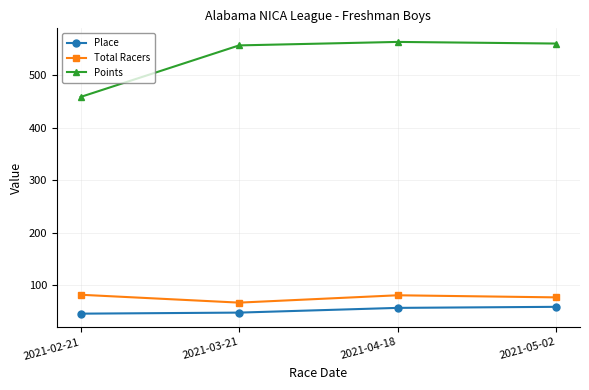

Rank the series by their maximum value, from highest to lowest.

Points, Total Racers, Place